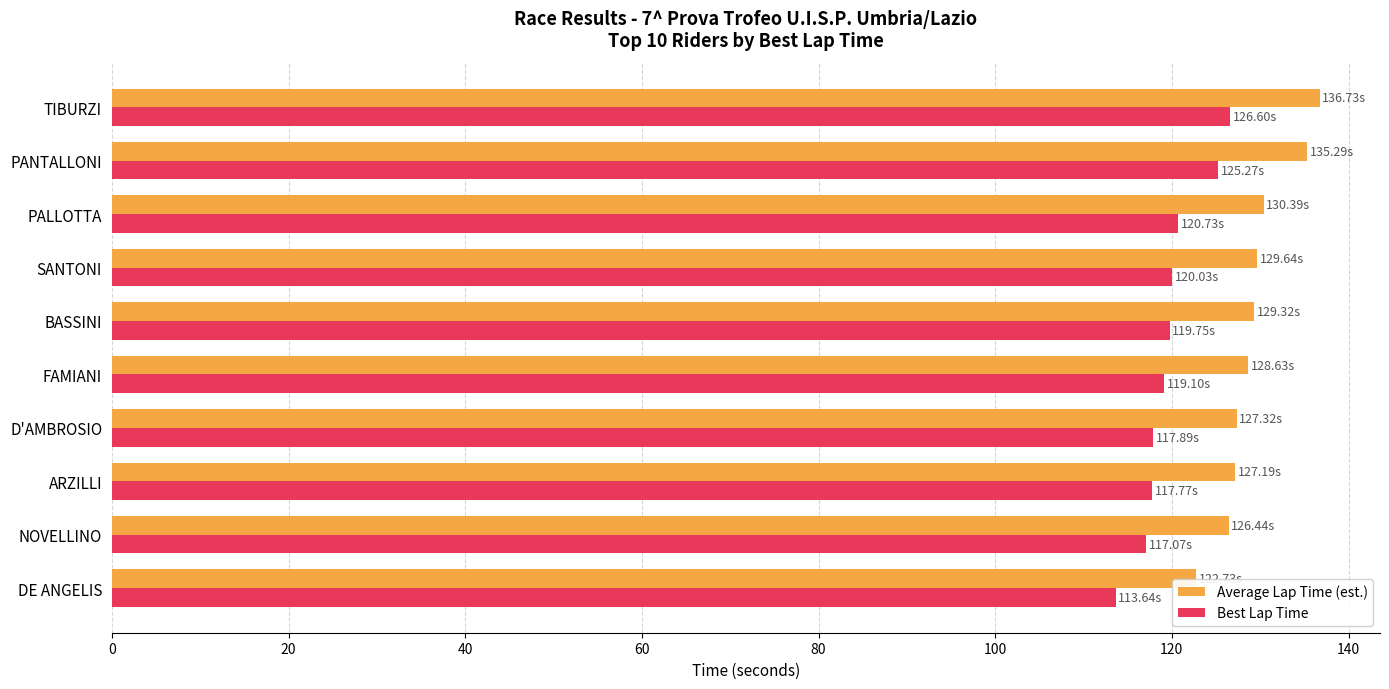

Is the value of Average Lap Time (est.) at PANTALLONI greater than the value of Best Lap Time at BASSINI?

Yes